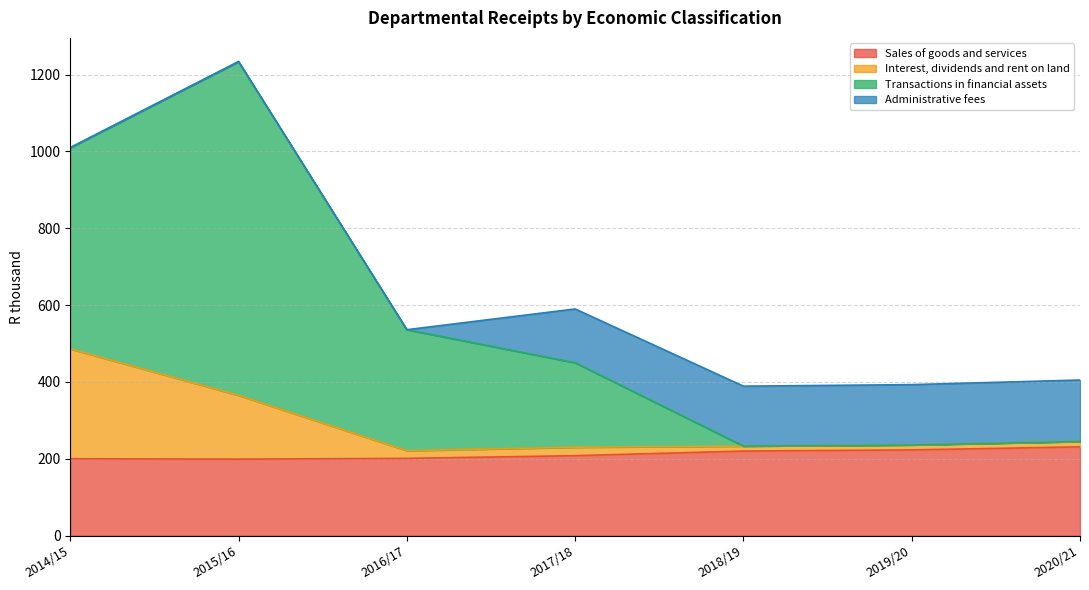

Which series has the widest spread of values?

Transactions in financial assets